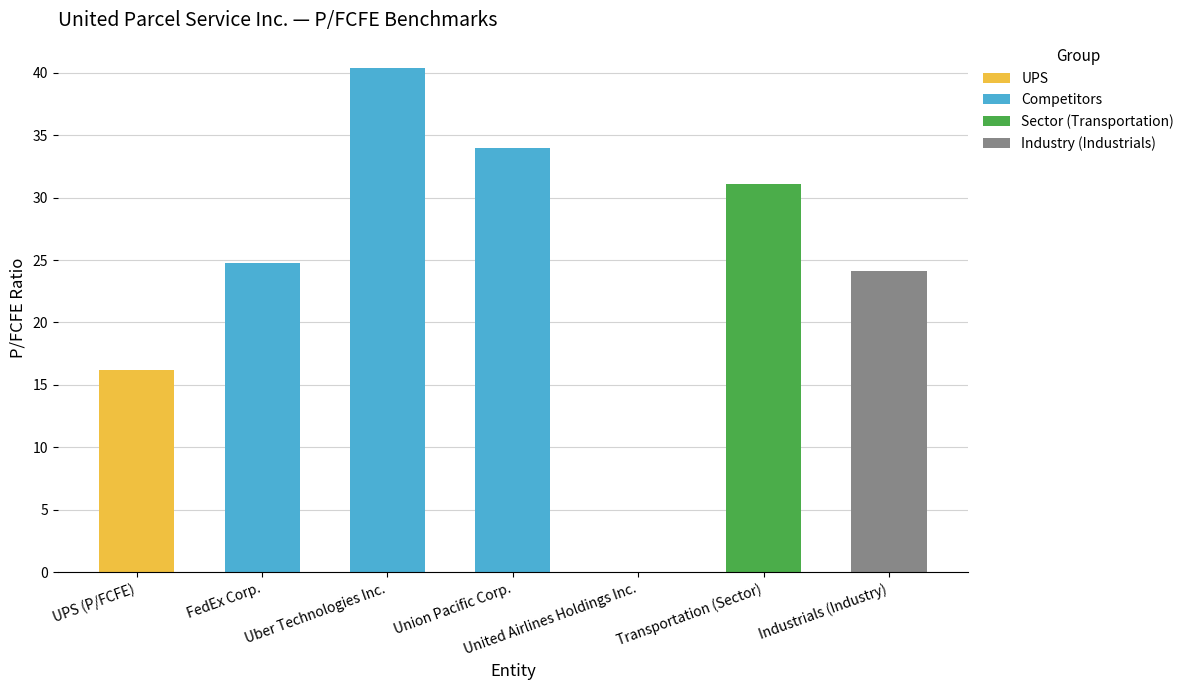

Are the bars grouped side by side (vs. stacked)?

No